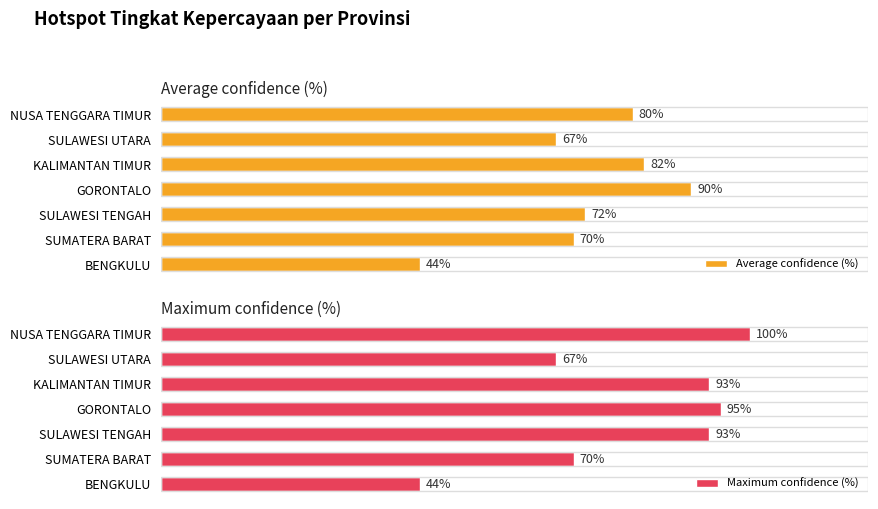

What are all the series names shown in the legend?

Average confidence (%), Maximum confidence (%)